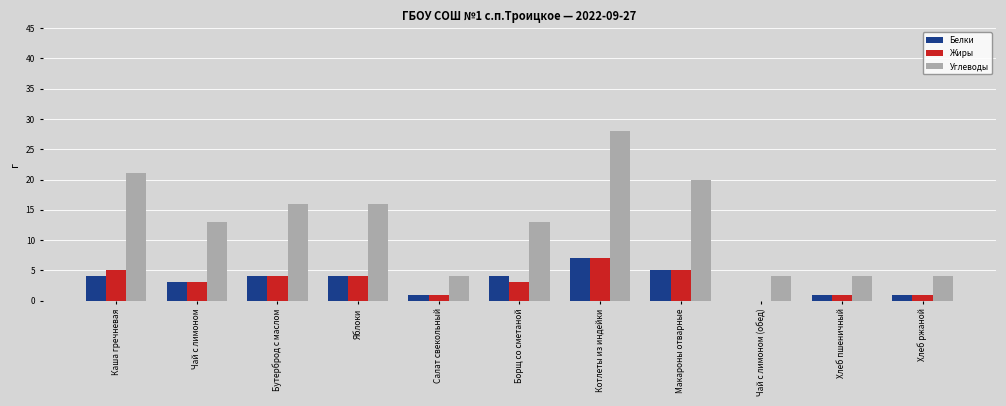

Which label corresponds to the largest value in the chart?

Котлеты из индейки